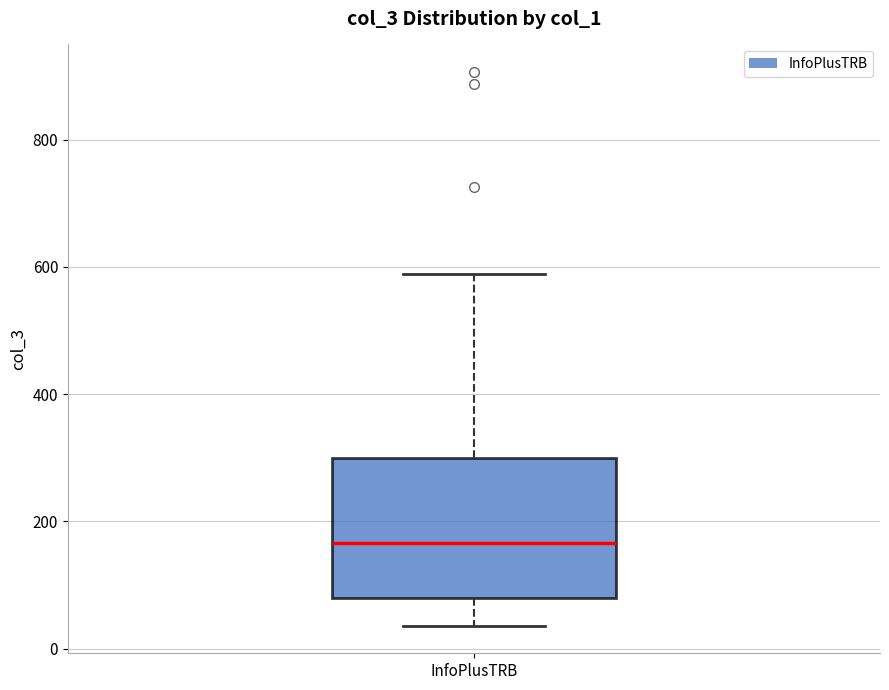

Transcribe this box plot: give where the median line is, the range the box spans, and where the two whiskers end, as read against the y-axis. The values are not printed on the chart, so give them approximately, as read against the axis.

median 160, box 80 to 300, whiskers 40 to 580